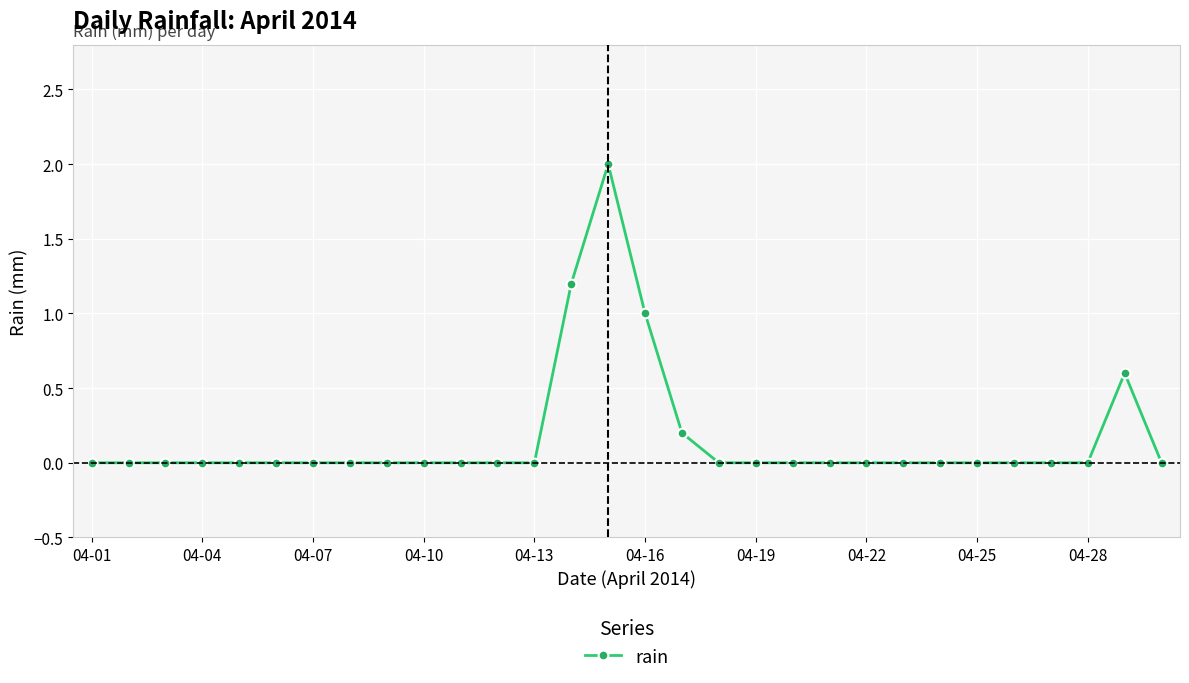

What is the difference between the maximum and second lowest values?

2.0